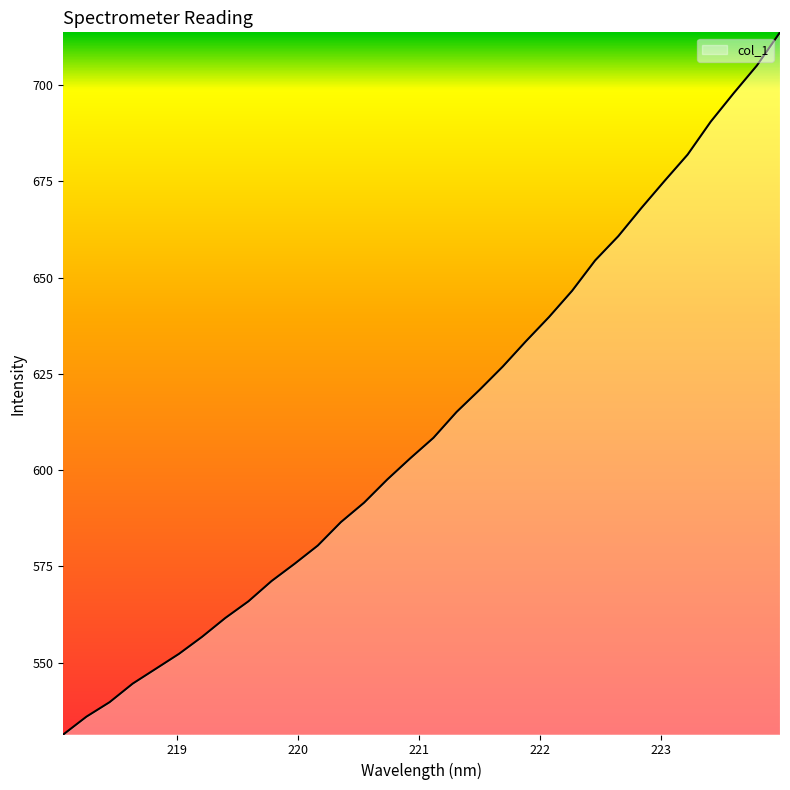

What is the difference between the maximum and minimum values?

182.3